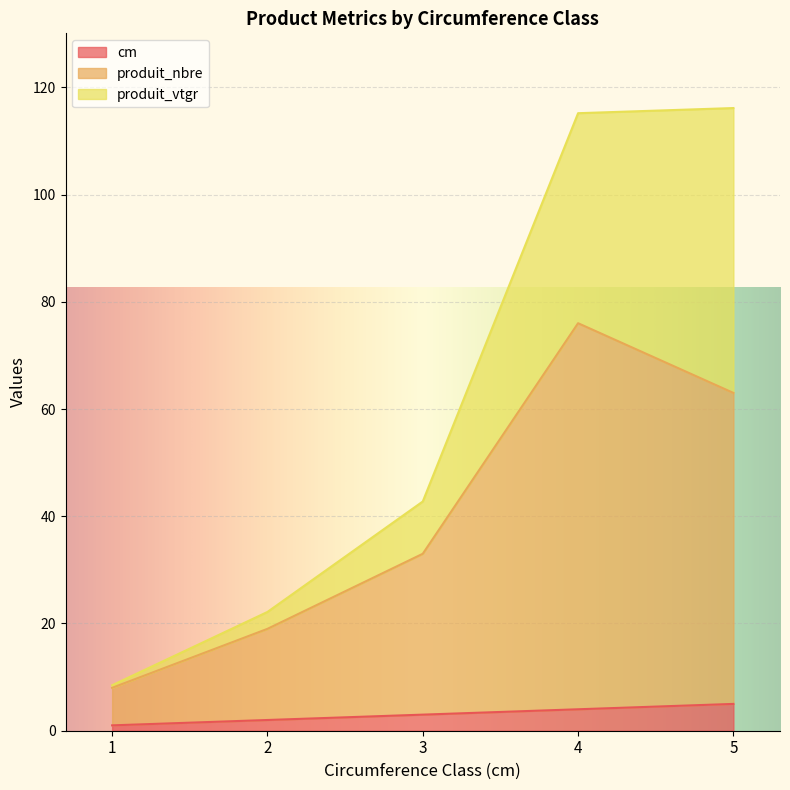

What is the highest value of the cm series?

5.0